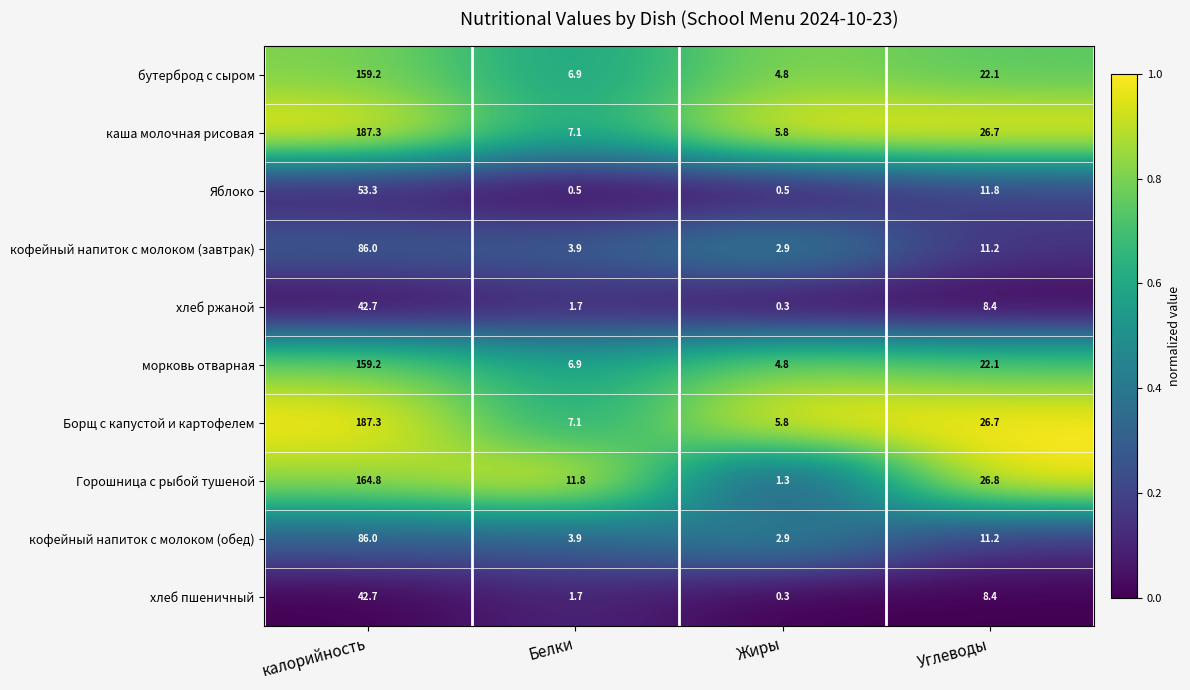

Rank the categories by Борщ с капустой и картофелем value from lowest to highest.

Жиры, Белки, Углеводы, калорийность